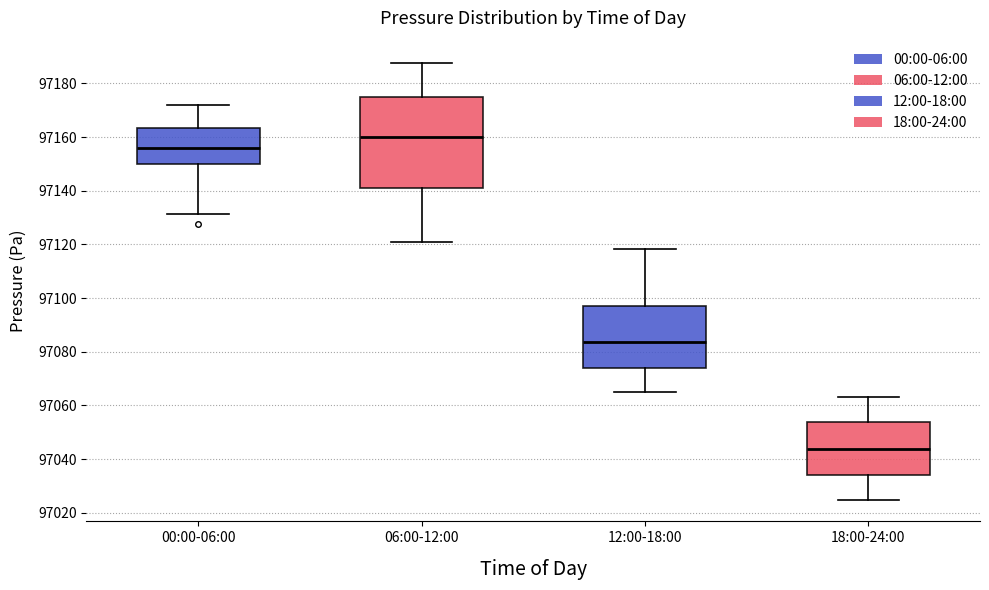

Which box has the lowest median line?

18:00-24:00